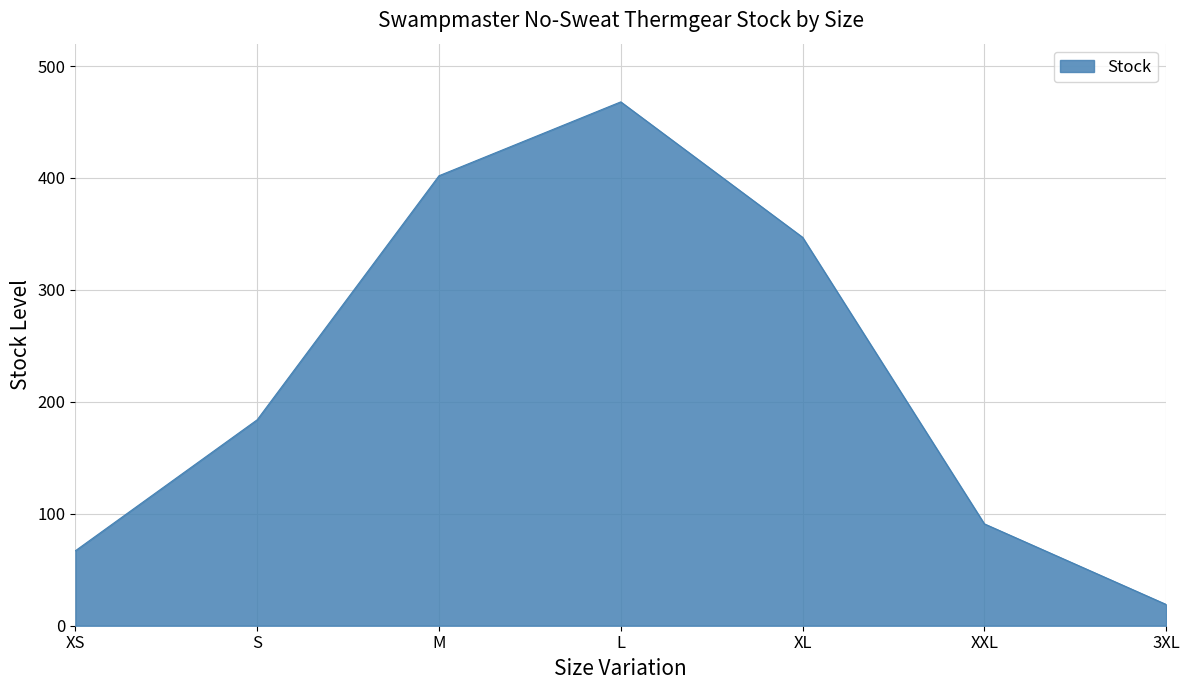

The value at 3XL is 19. True or false?

True